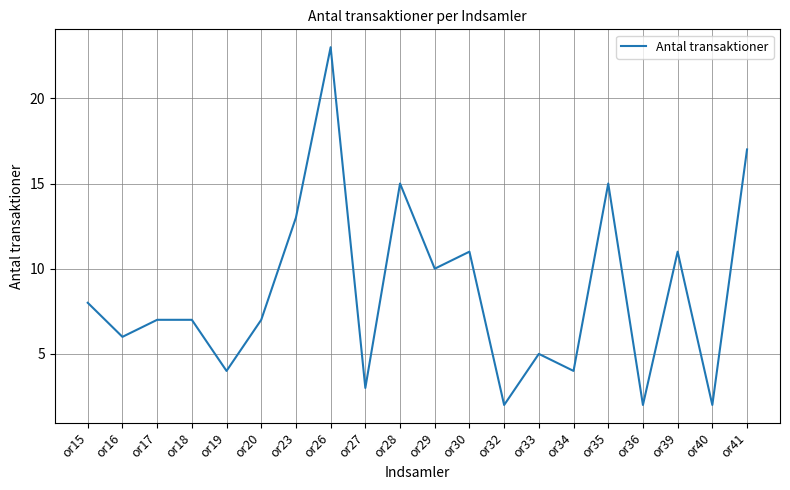

Which has a higher value, or16 or or36?

or16